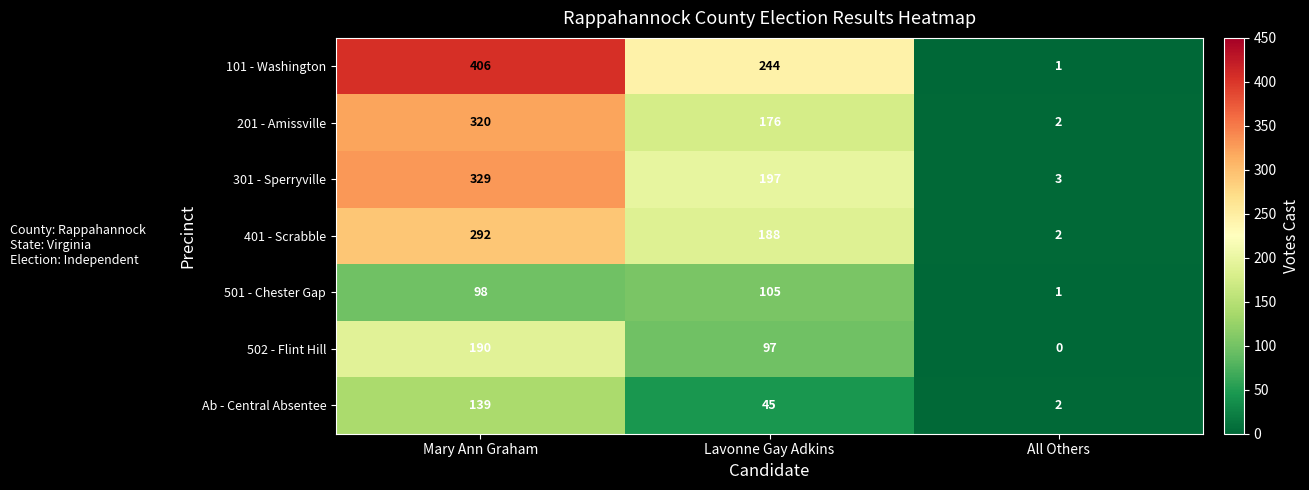

Which series has the largest total across all categories?

101 - Washington